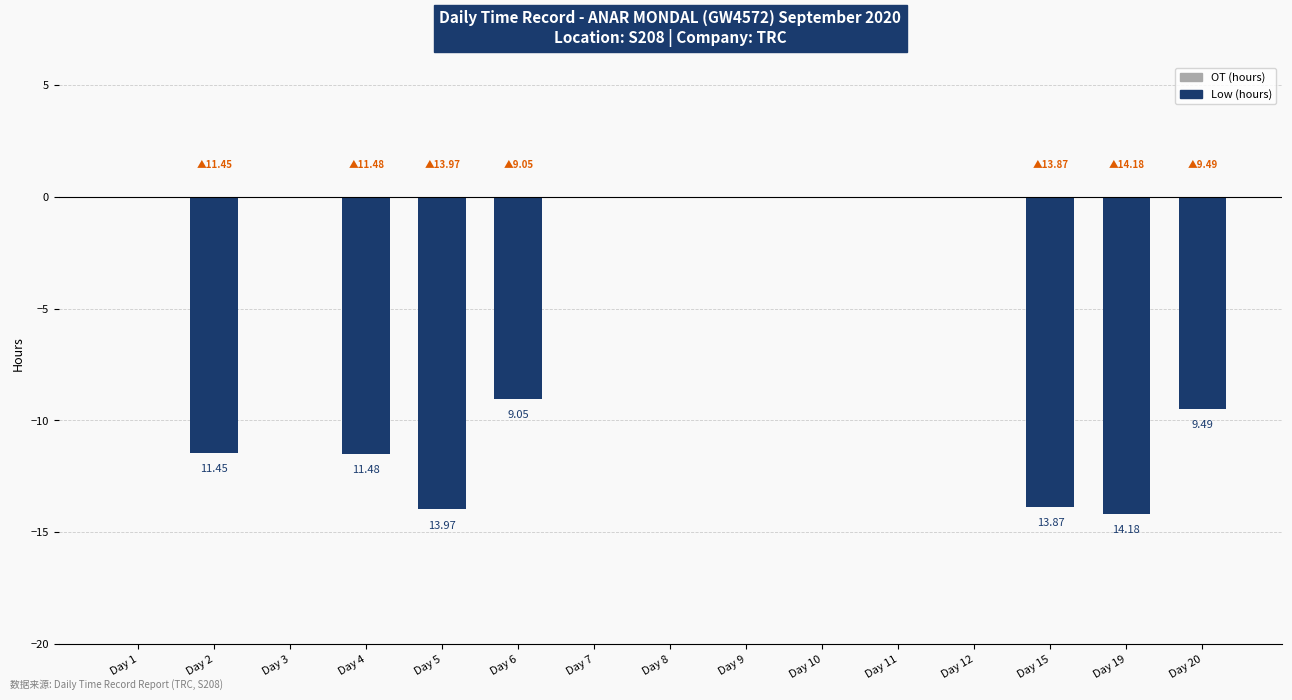

How many series are shown in this chart?

1